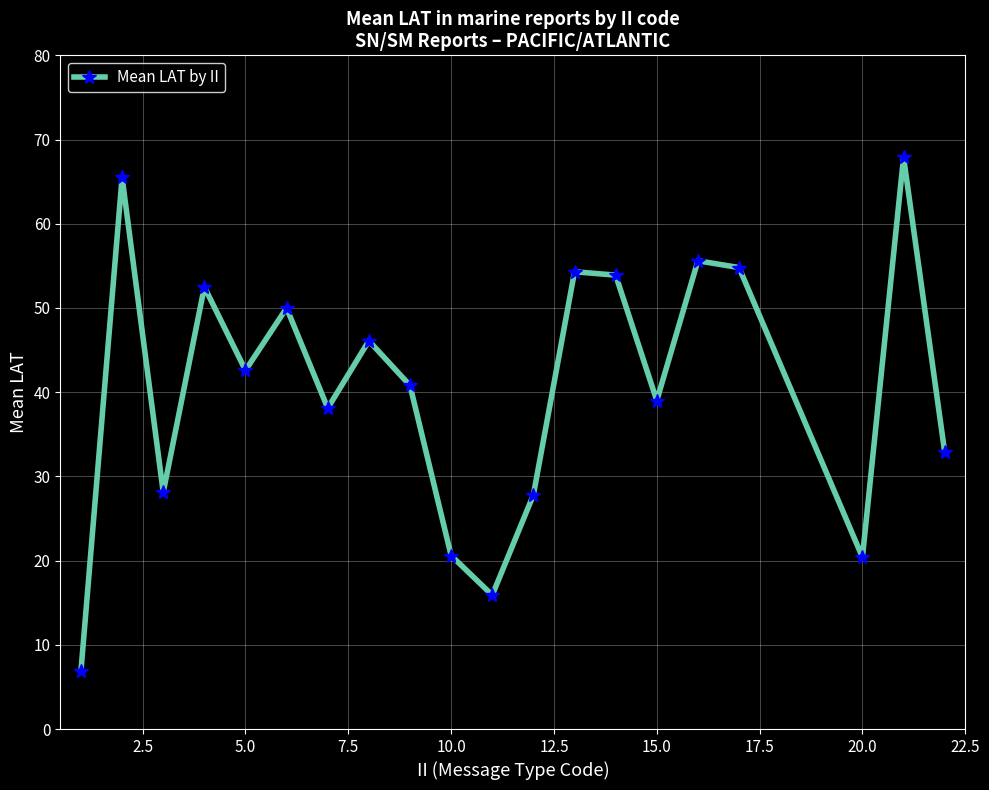

How many points are lower than both their immediate neighbors (excluding endpoints)?

6